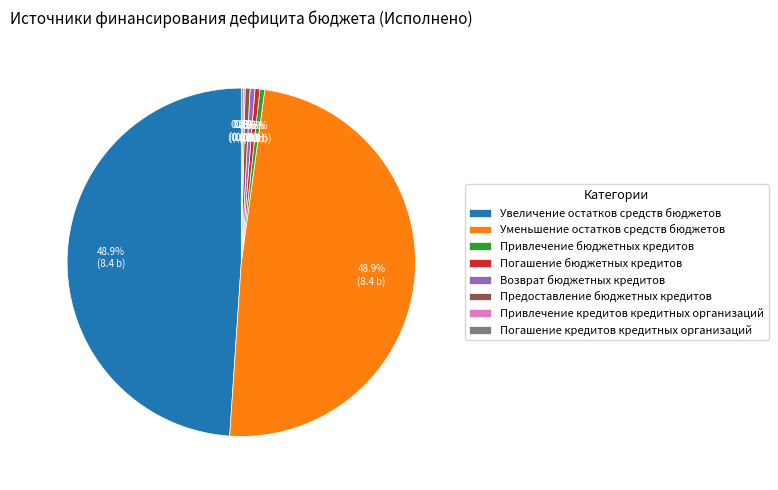

To the nearest percent, what is the difference between the Уменьшение остатков средств бюджетов and Привлечение бюджетных кредитов slice percentages?

48%